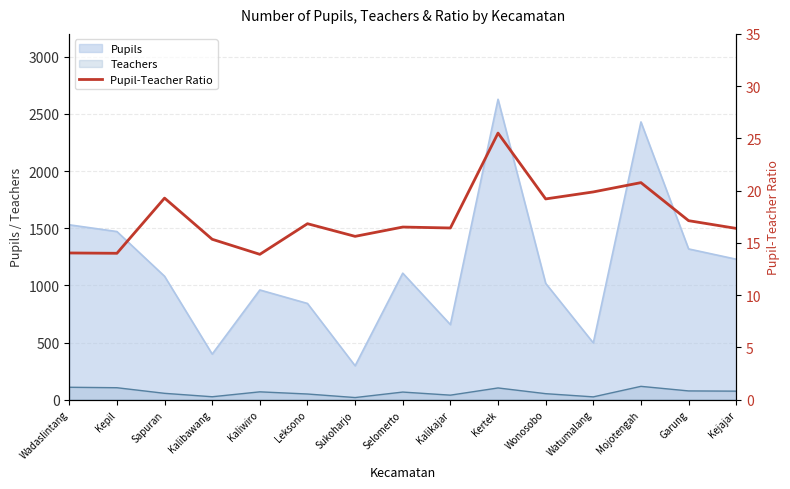

Reading right to left, transcribe all the data shown in this chart.

16.4	17.1	20.8	19.9	19.2	25.5	16.4	16.5	15.6	16.8	13.9	15.3	19.3	14.0	14.0